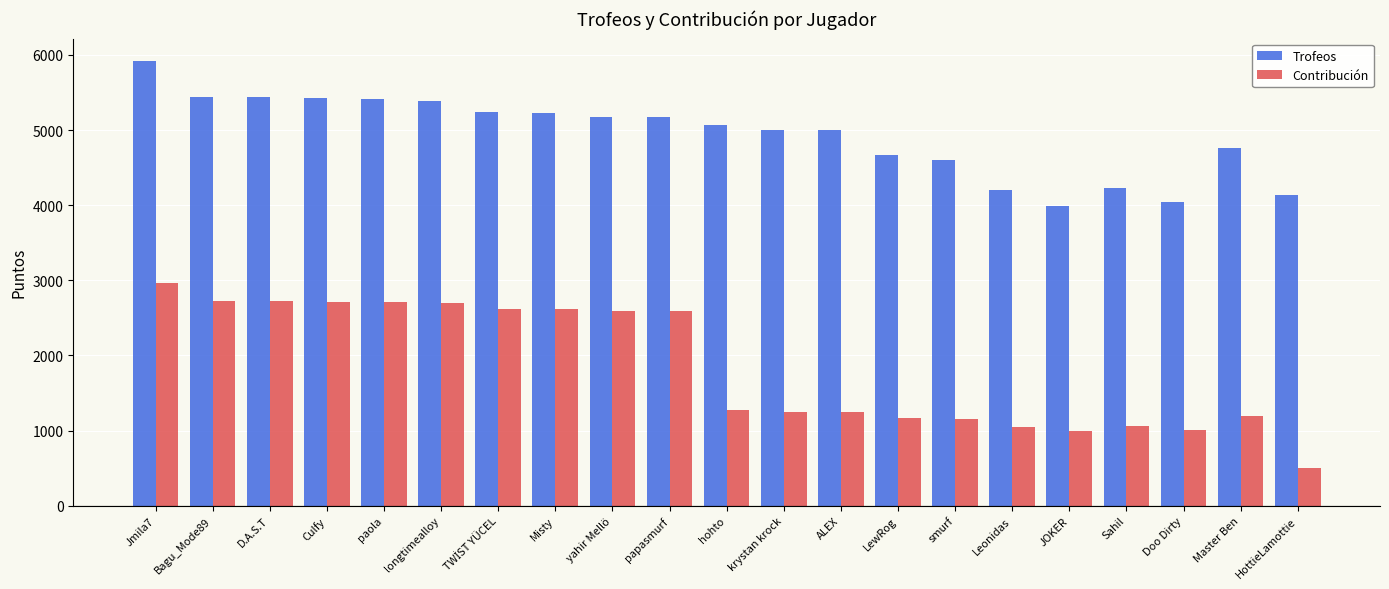

At which category is the sum across all series the highest?

Jmila7